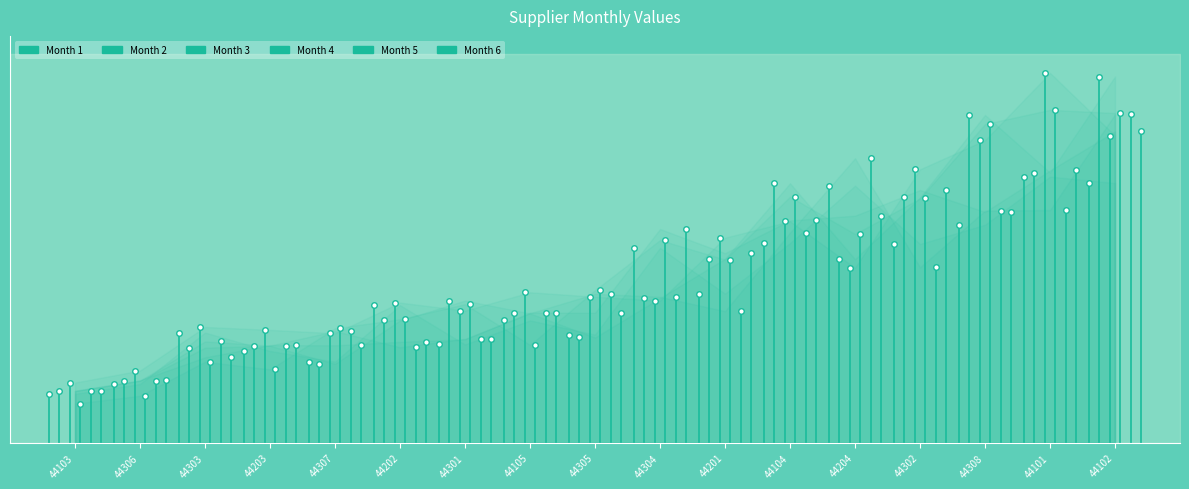

How many values in the 4 series exceed 27532?

8